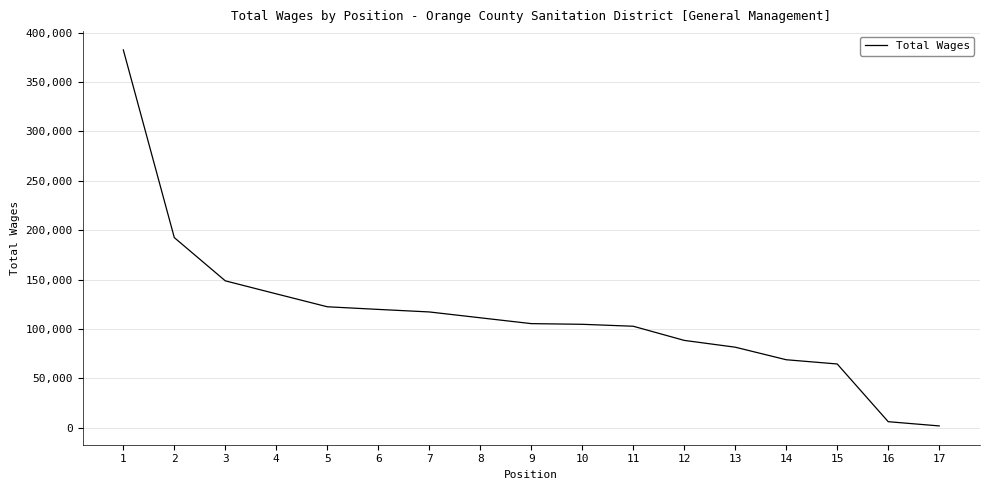

What is the sum of all values?

1953706